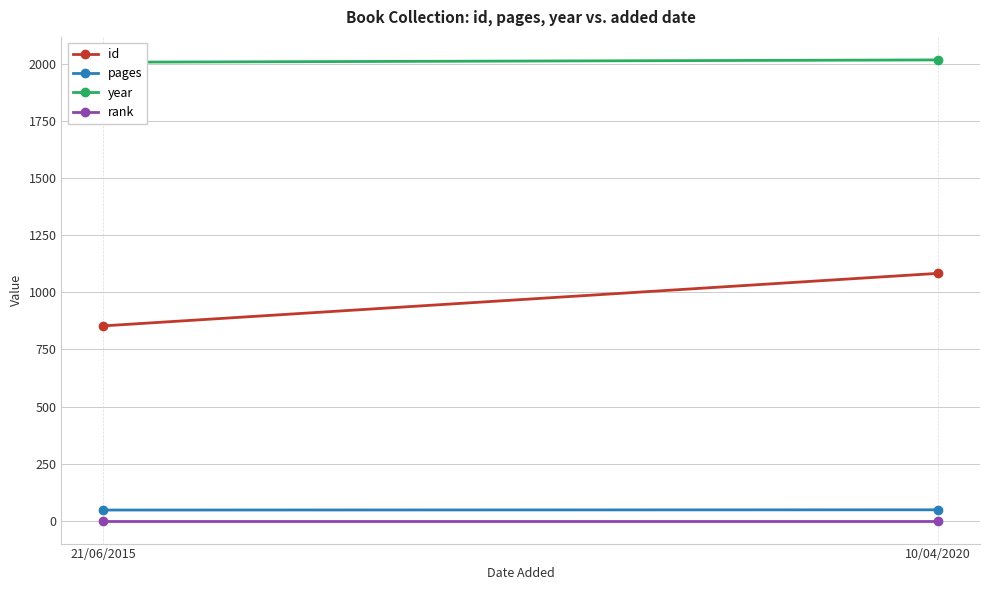

The value of year at 10/04/2020 is 2017. True or false?

True